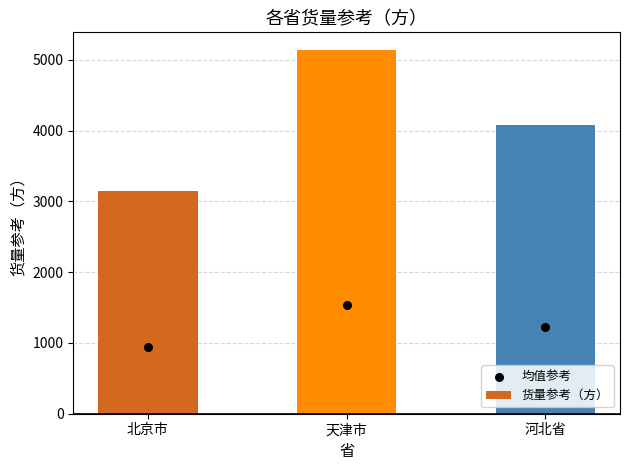

What is the change in value from 北京市 to 天津市?

+1987.6